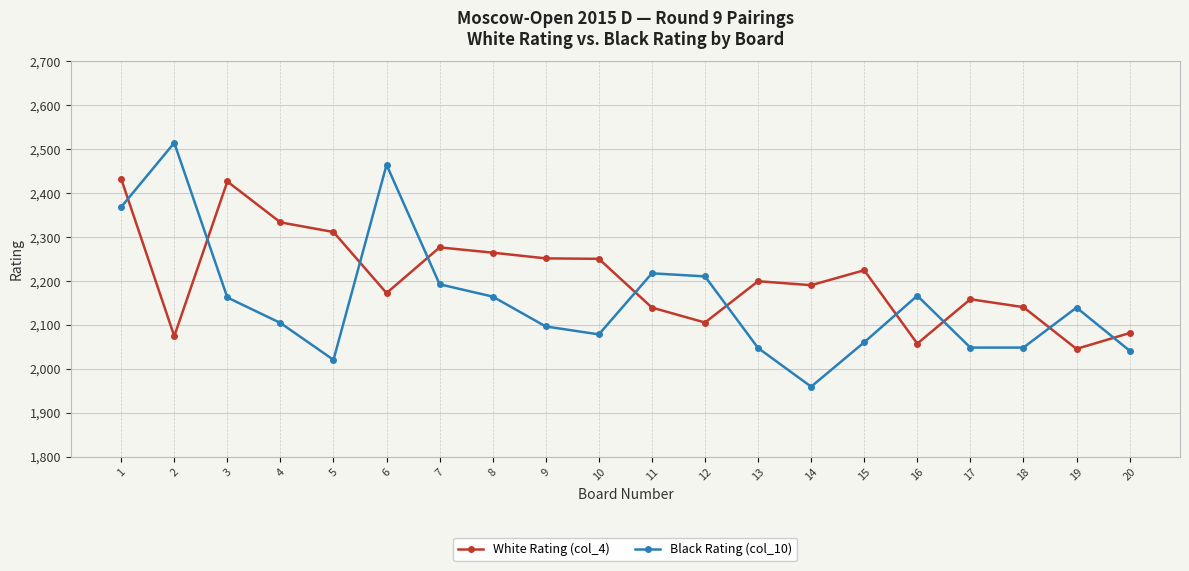

Which category has the highest value in the Black Rating (col_10) series?

2